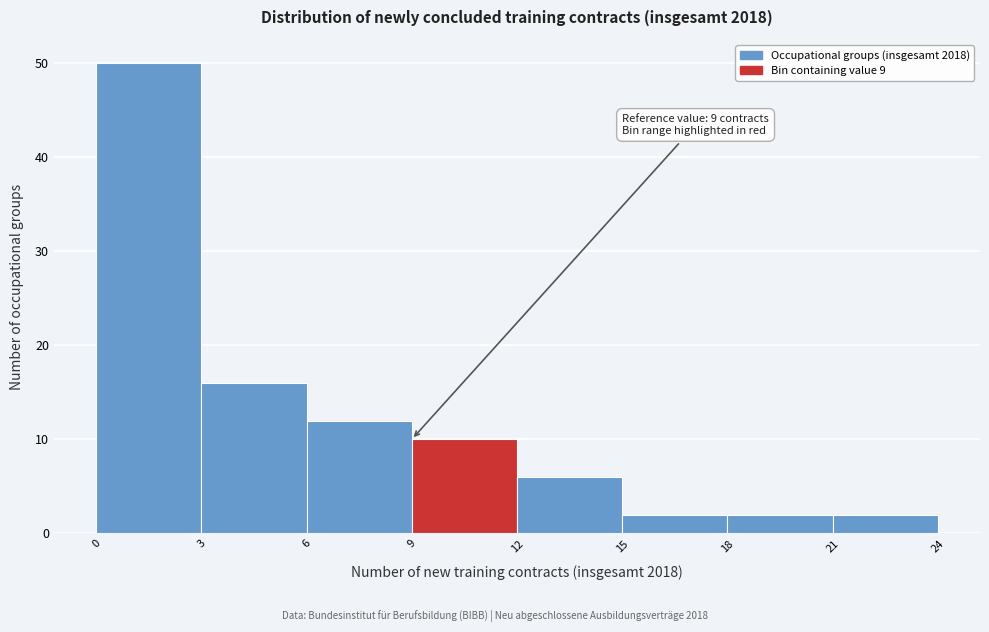

Over which range of the x-axis is the bar tallest?

0 to 3